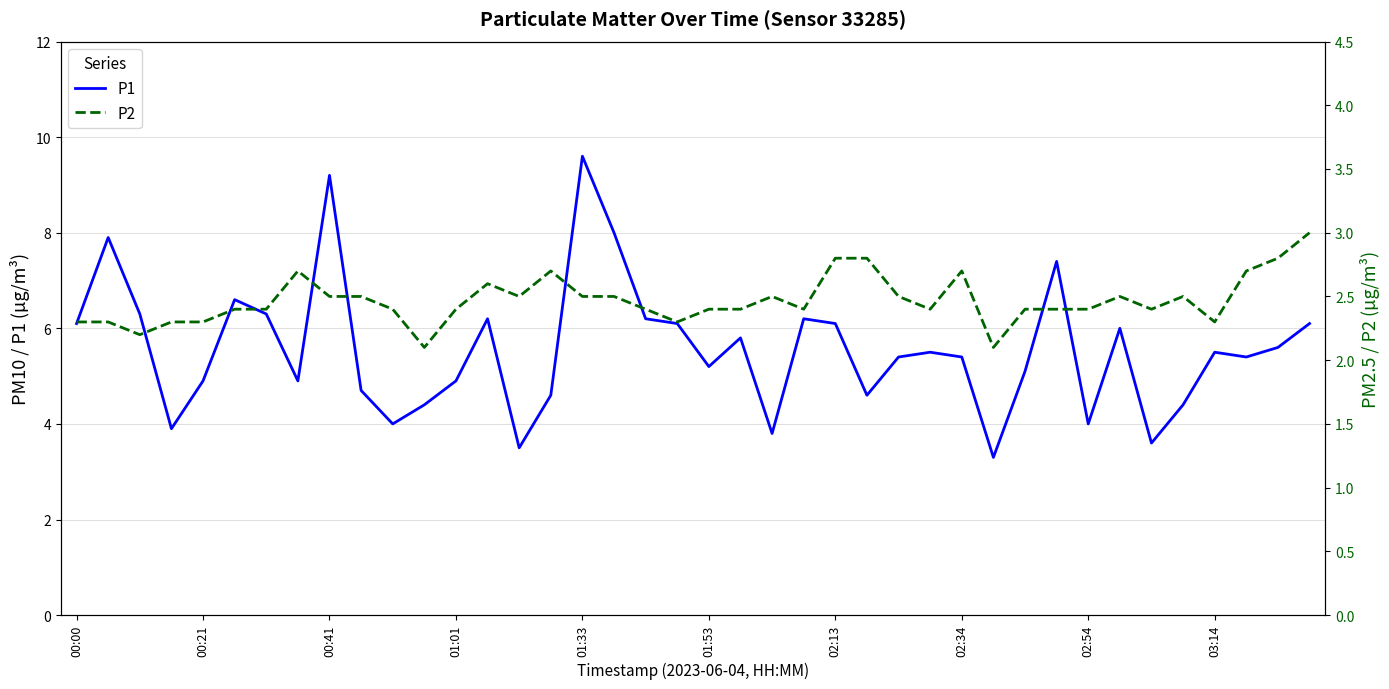

How many lines are shown in the chart?

2